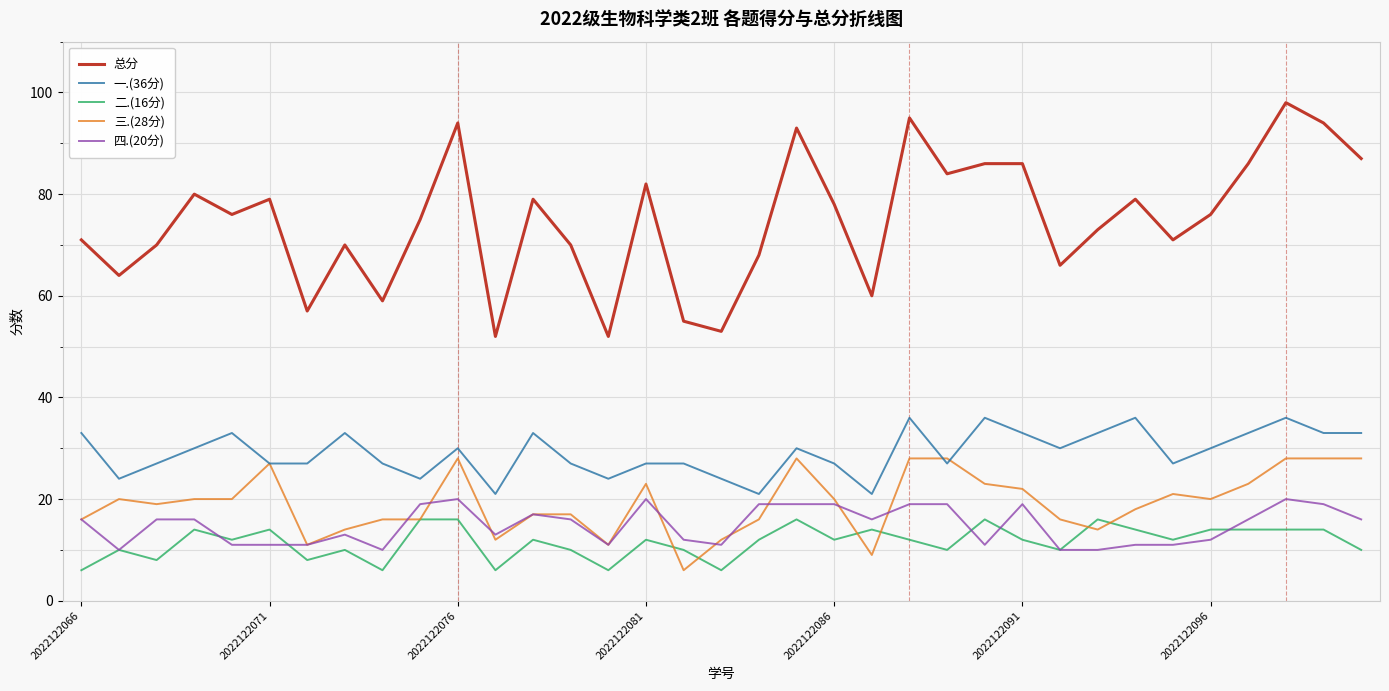

True or false: 一.(36分) and 二.(16分) intersect in this chart.

False